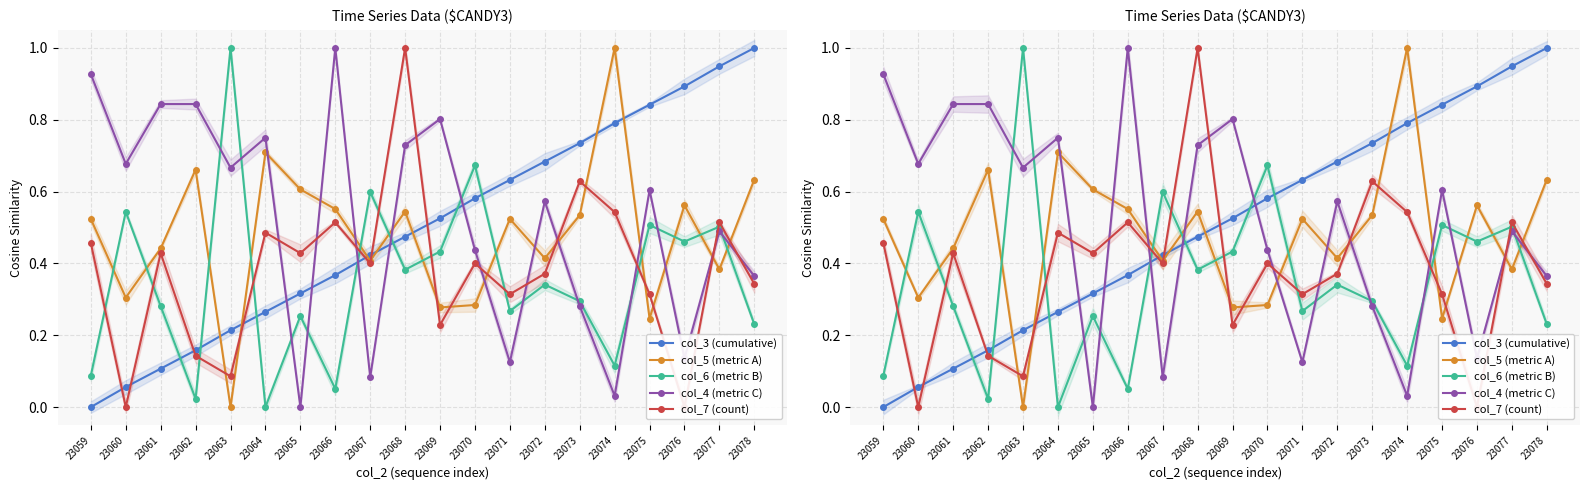

Rank the series at 23067 from lowest to highest value.

col_4 (metric C), col_7 (count), col_5 (metric A), col_3 (cumulative), col_6 (metric B)